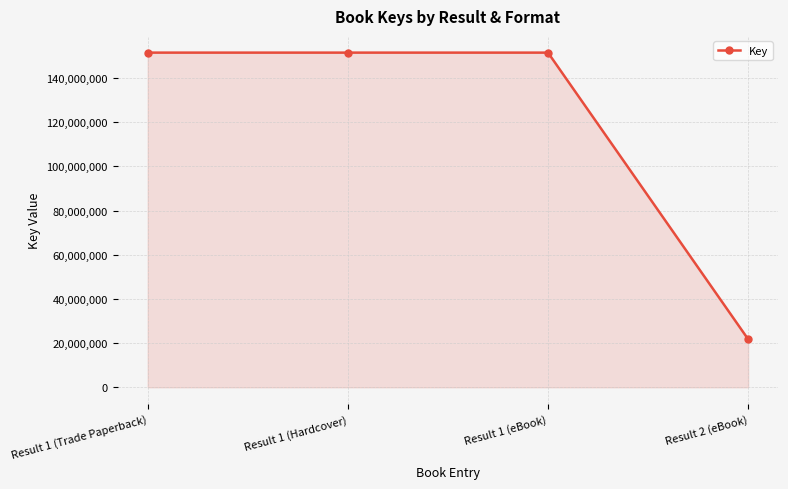

How many lines are shown in the chart?

1